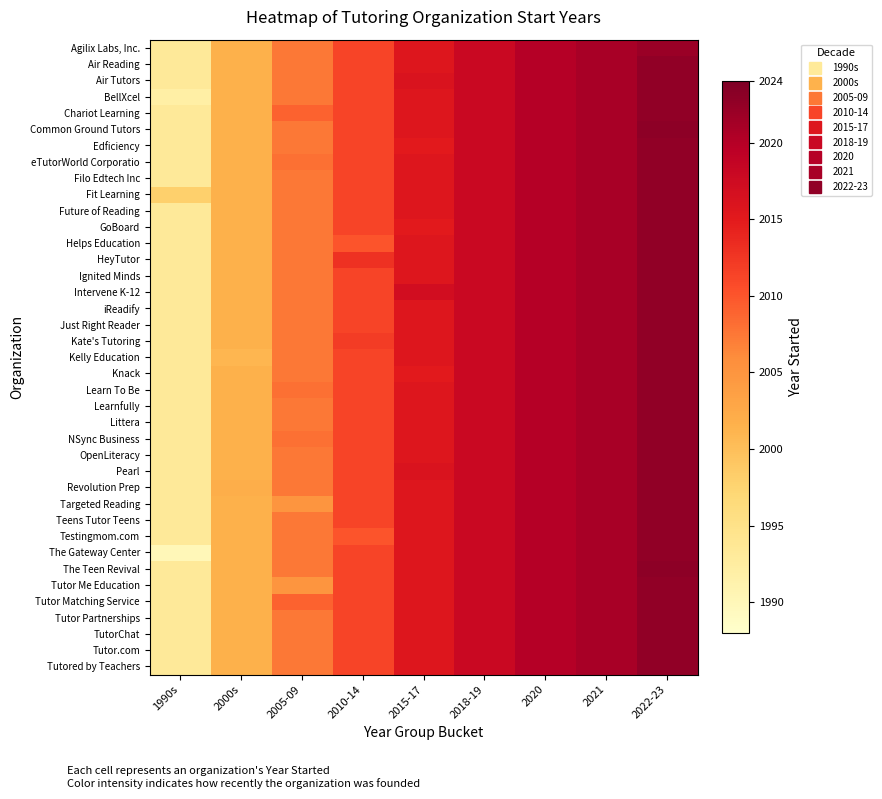

At which category is the sum across all series the highest?

2022-23